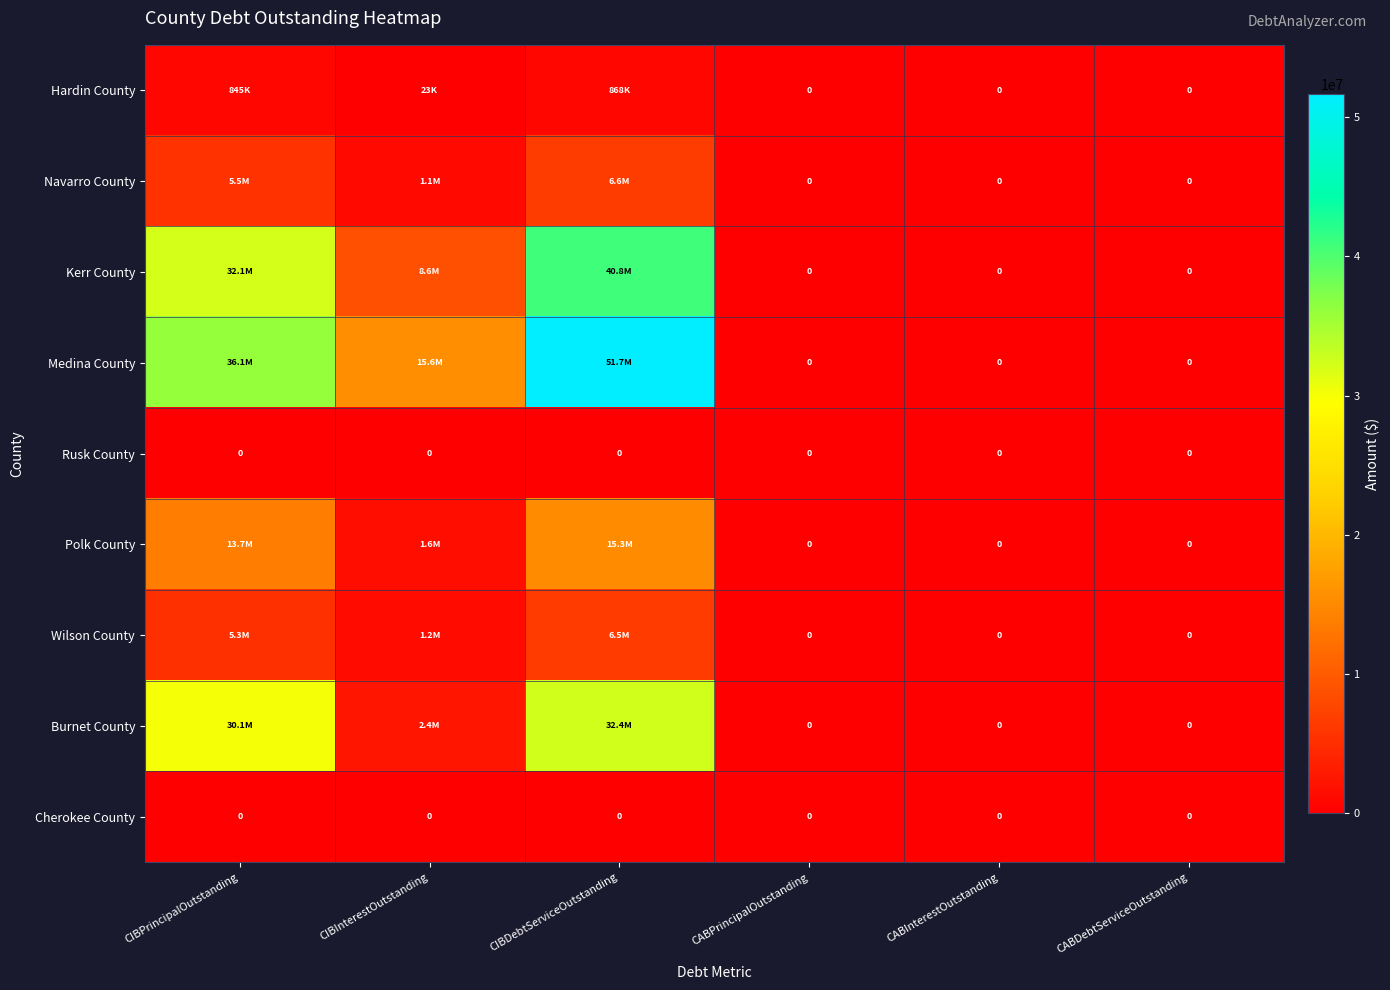

Which series has the largest range (max minus min)?

Medina County